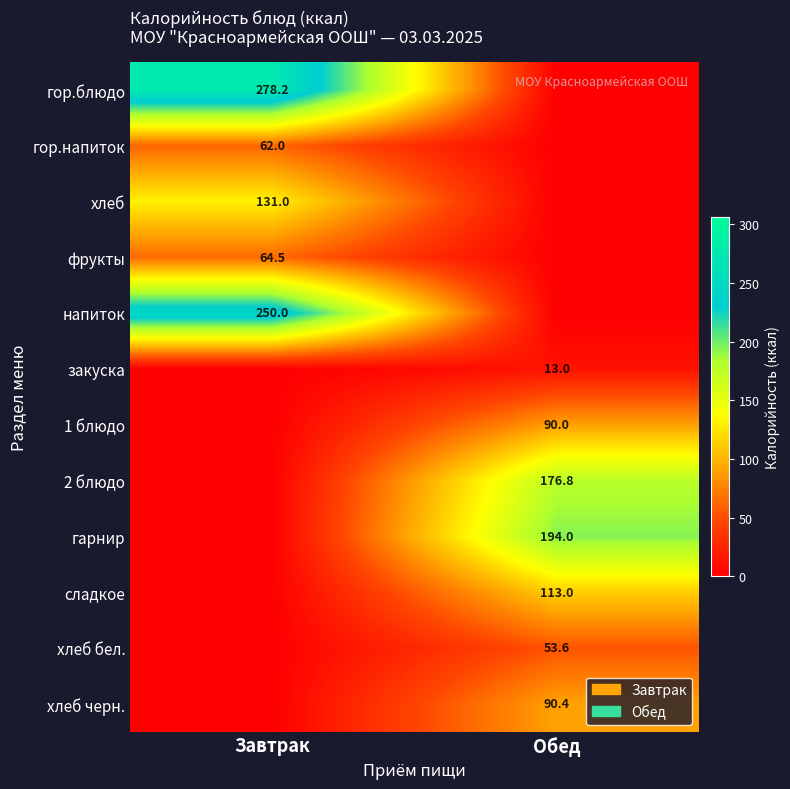

True or false: 2 блюдо has a value of 113.5 at Обед.

False